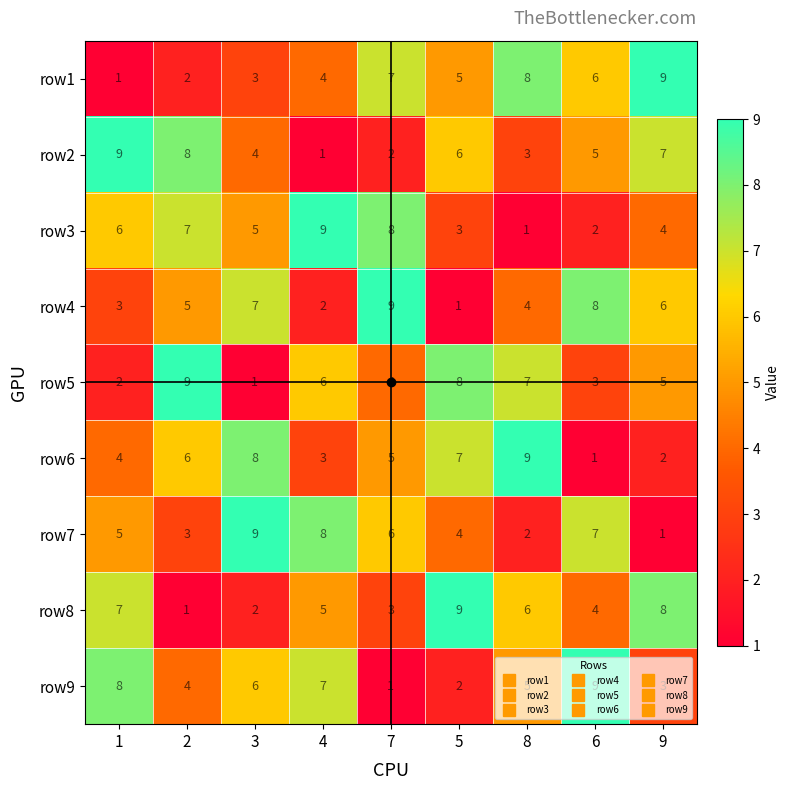

At which label is row1 closest to 5?

5